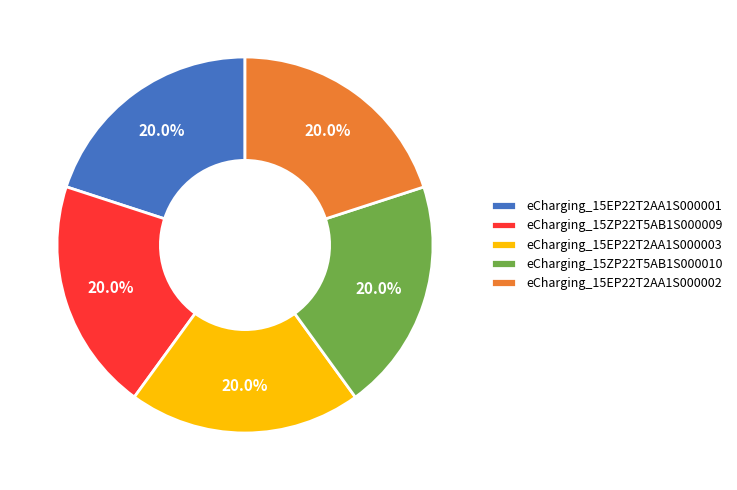

Does any single category account for the majority?

No